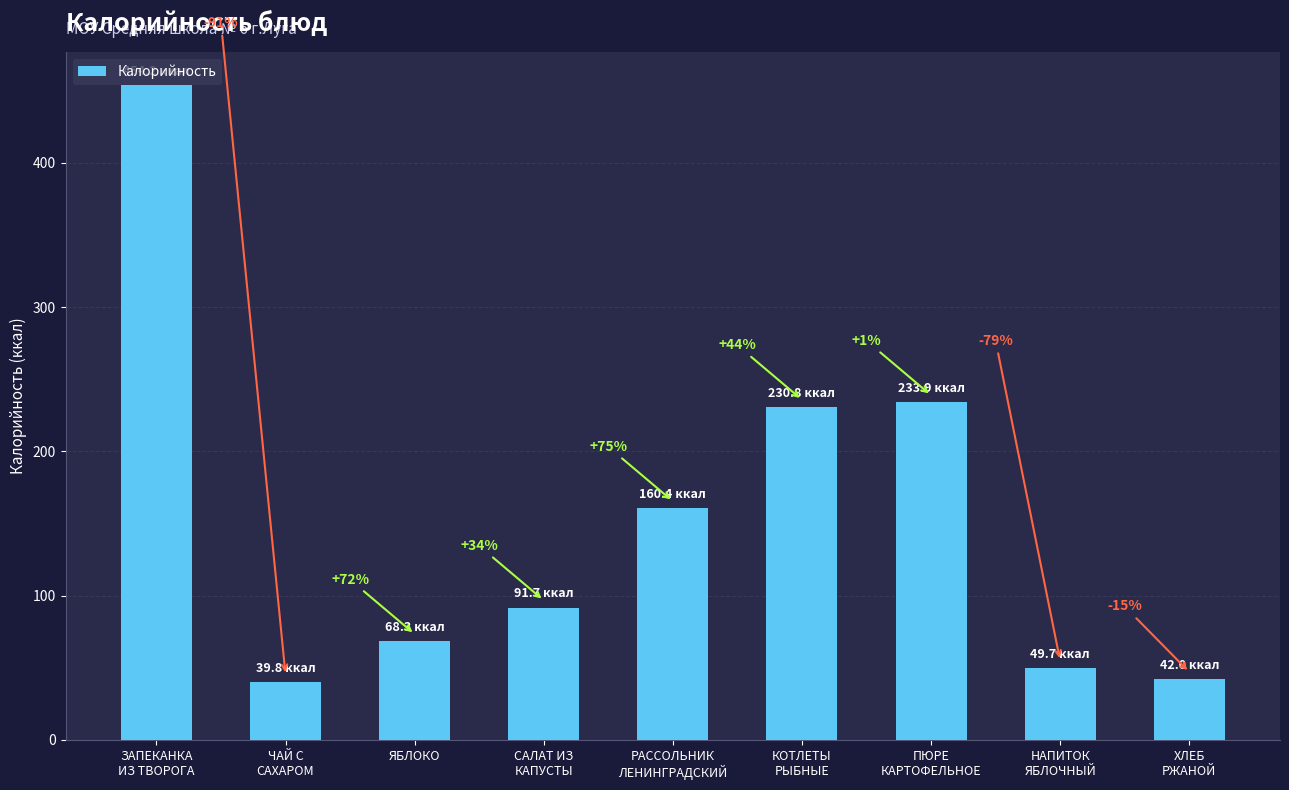

Rank the categories by value from highest to lowest.

ЗАПЕКАНКА
ИЗ ТВОРОГА, ПЮРЕ
КАРТОФЕЛЬНОЕ, КОТЛЕТЫ
РЫБНЫЕ, РАССОЛЬНИК
ЛЕНИНГРАДСКИЙ, САЛАТ ИЗ
КАПУСТЫ, ЯБЛОКО, НАПИТОК
ЯБЛОЧНЫЙ, ХЛЕБ
РЖАНОЙ, ЧАЙ С
САХАРОМ